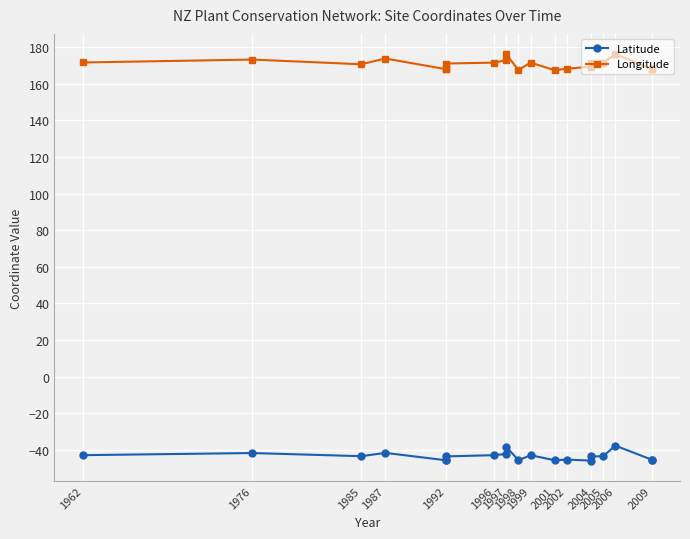

Is it true that Longitude equals 61.8 at 1997?

False